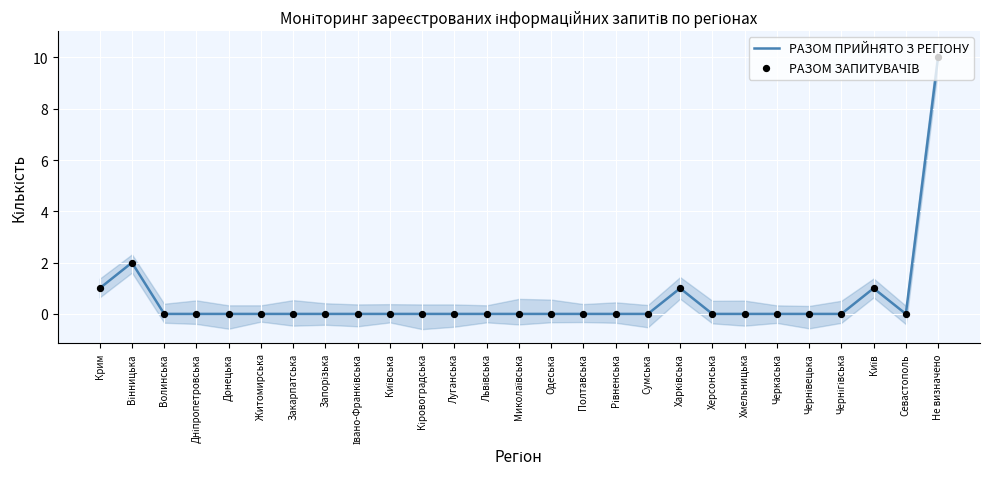

Which series has the widest spread of Y values?

РАЗОМ ПРИЙНЯТО З РЕГІОНУ